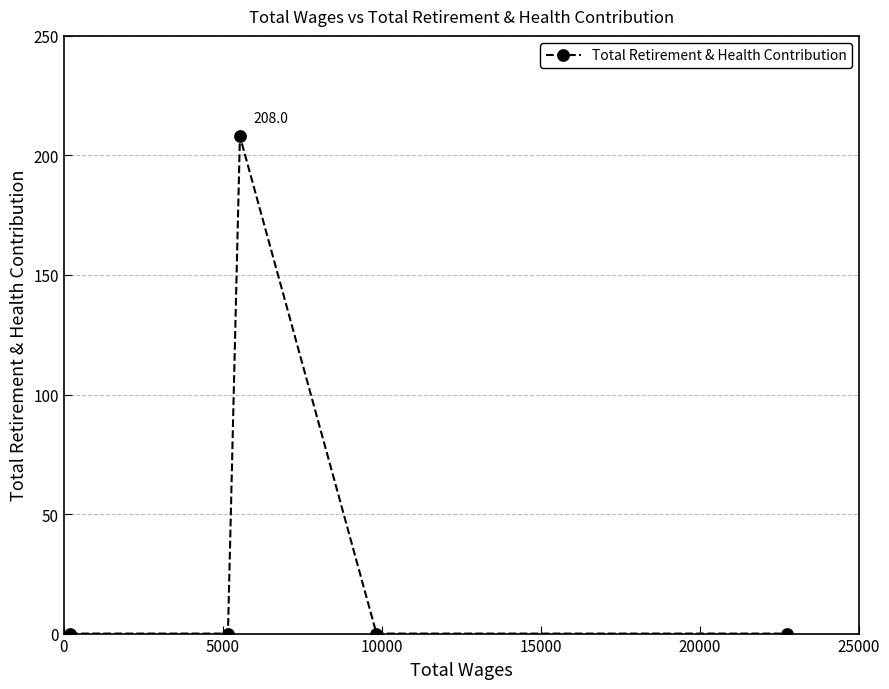

True or false: there are more than 1 points higher than both neighbors.

False